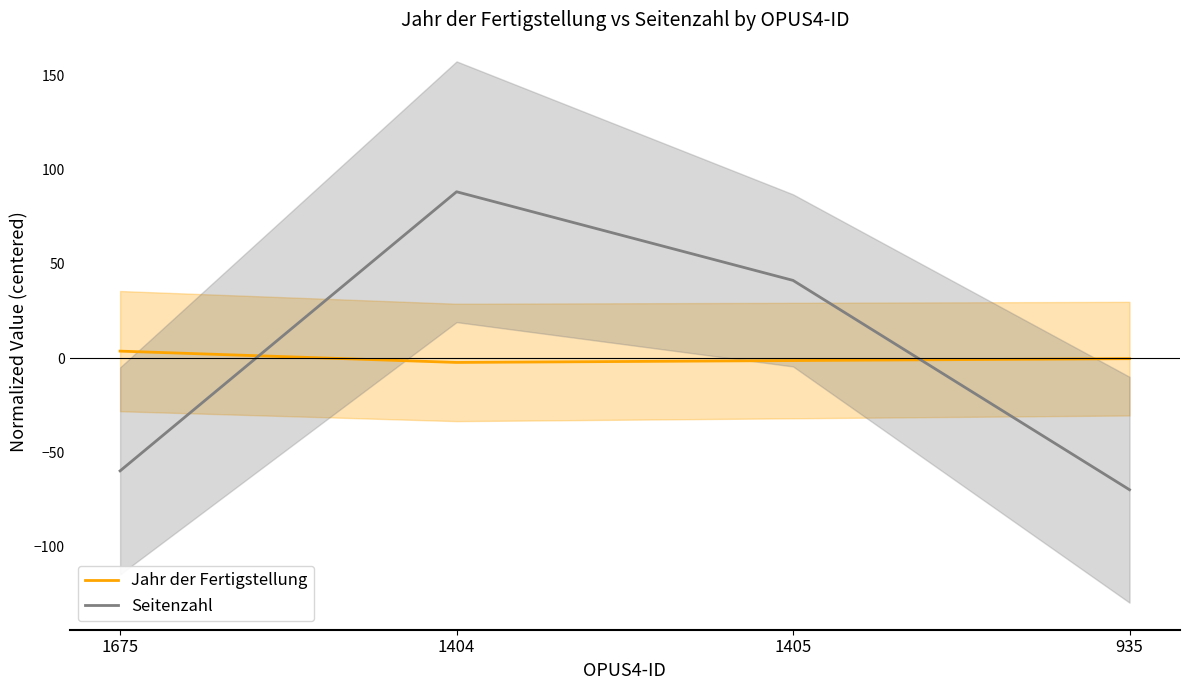

True or false: Seitenzahl has a value of -88.2 at 1675.

False